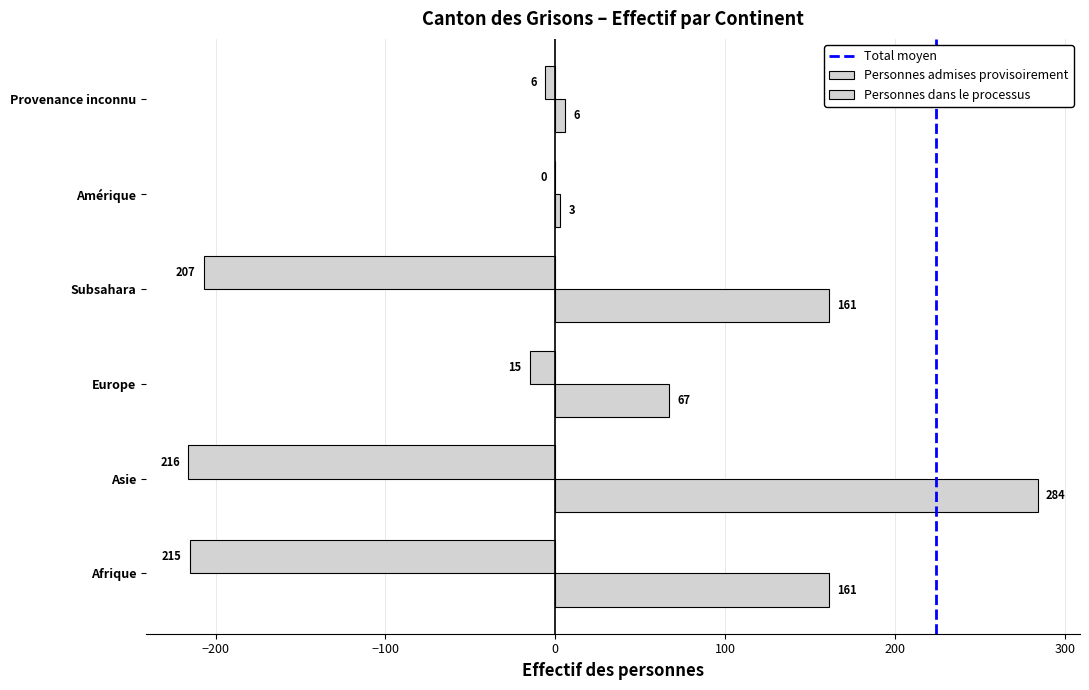

What is the sum of all Personnes dans le processus values?

659